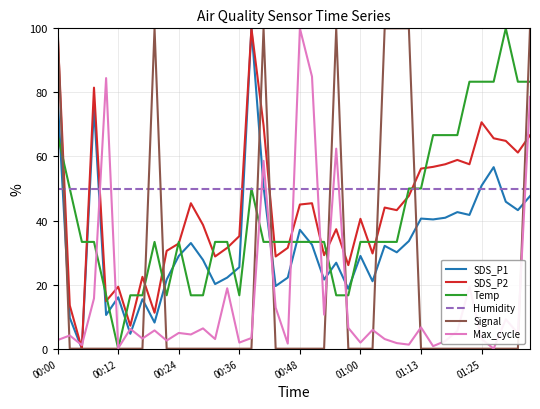

Does the chart have visible grid lines?

Yes